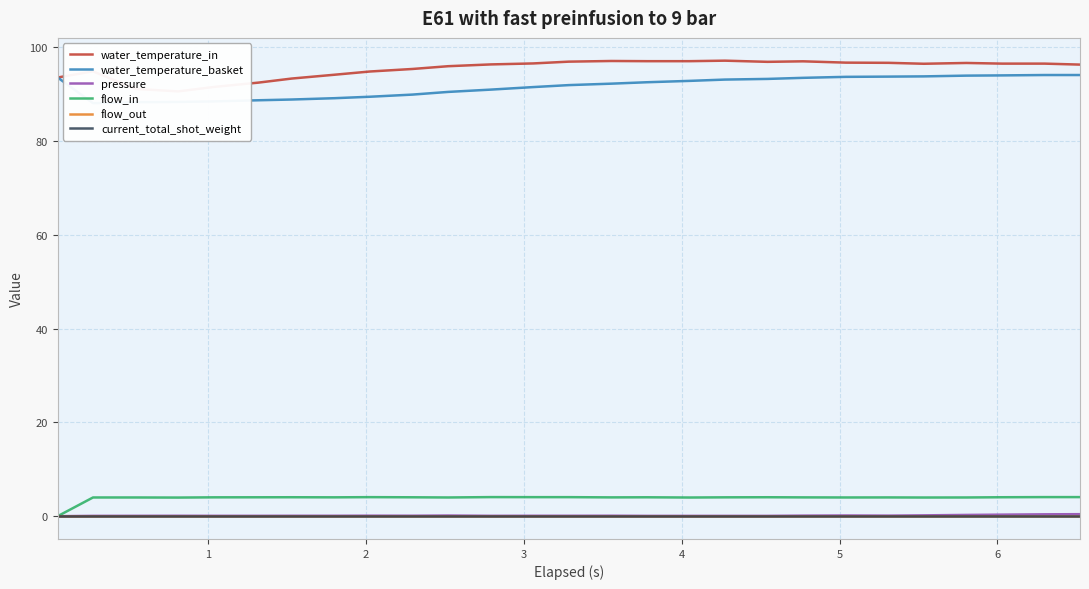

True or false: water_temperature_in and pressure intersect in this chart.

False